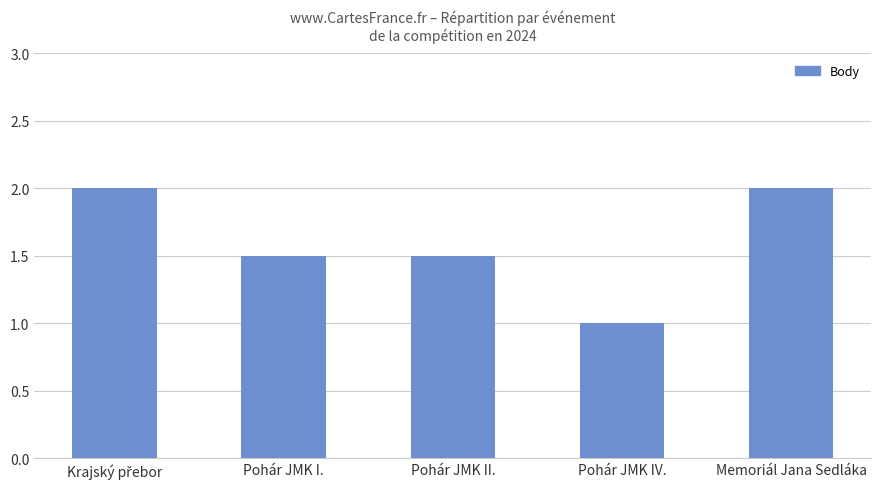

What is the greatest value displayed?

2.0